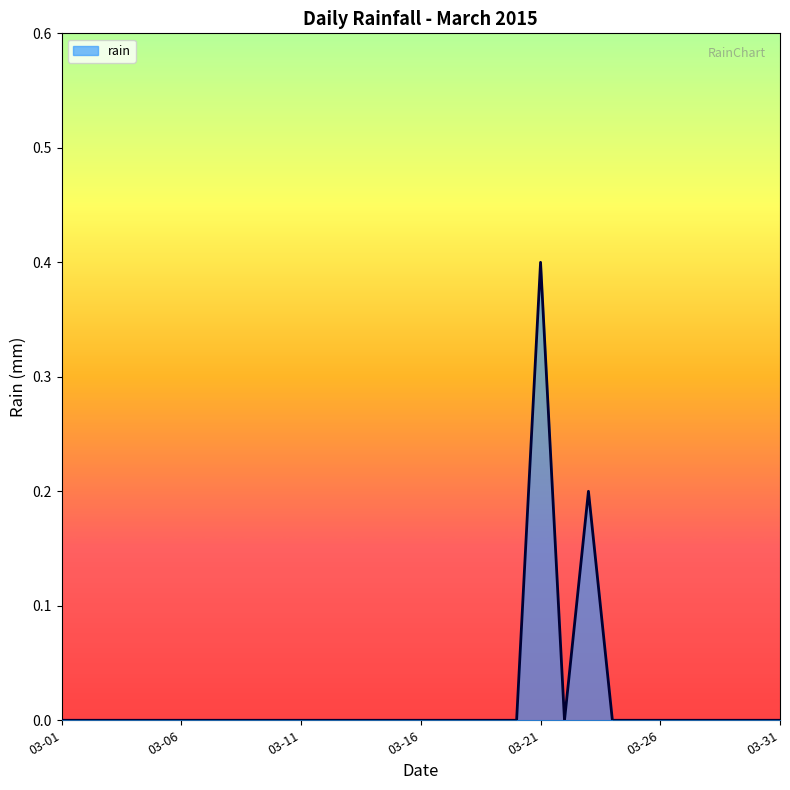

What is the maximum value shown in the chart?

0.4